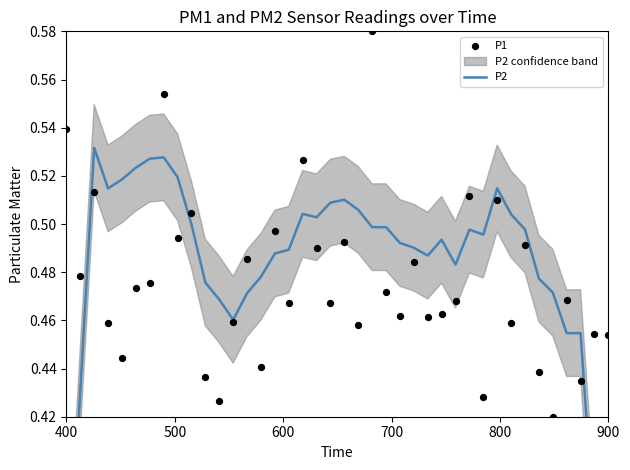

Which series has the largest total across all categories?

P2